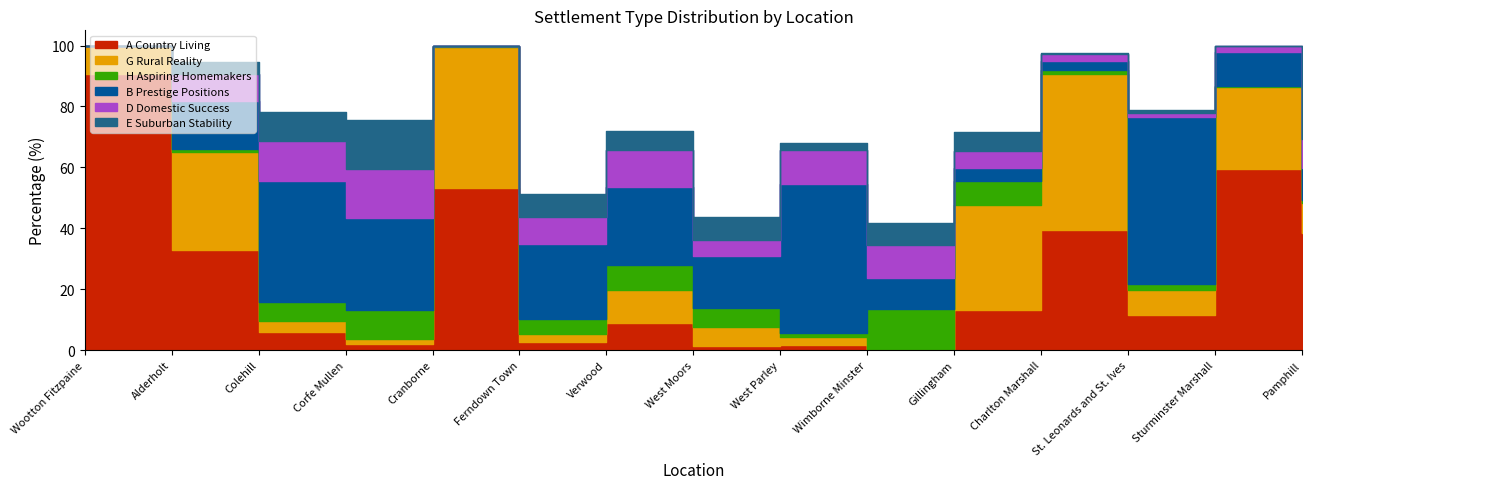

Read the B Prestige Positions value at Verwood.

25.5